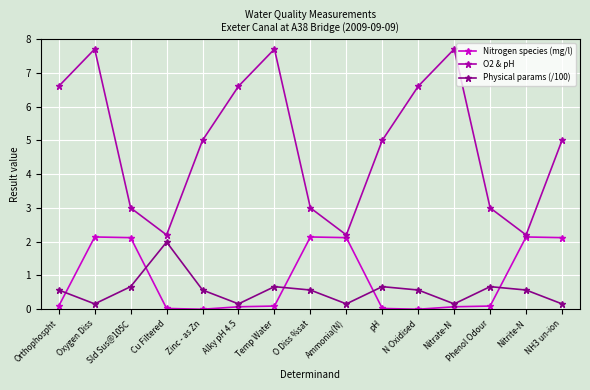

What is the total value across all series at Sld Sus@105C?

5.8